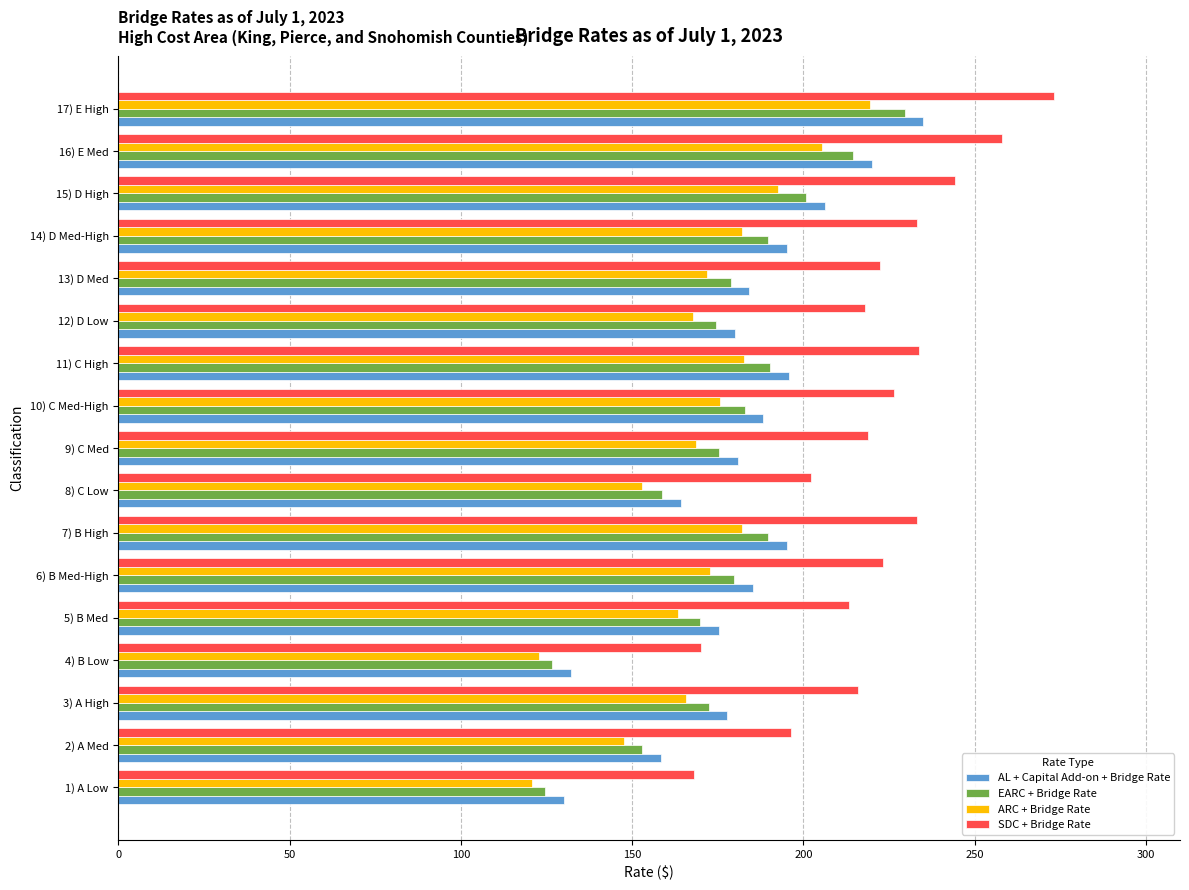

Is the value of ARC + Bridge Rate at 15) D High greater than the value of EARC + Bridge Rate at 5) B Med?

Yes